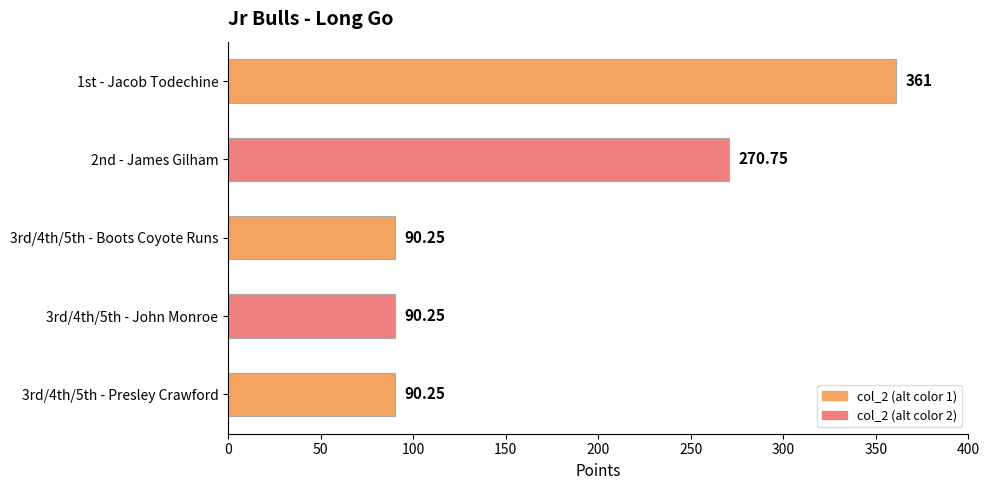

What is the sum of the values at 3rd/4th/5th - Presley Crawford and 2nd - James Gilham?

361.0